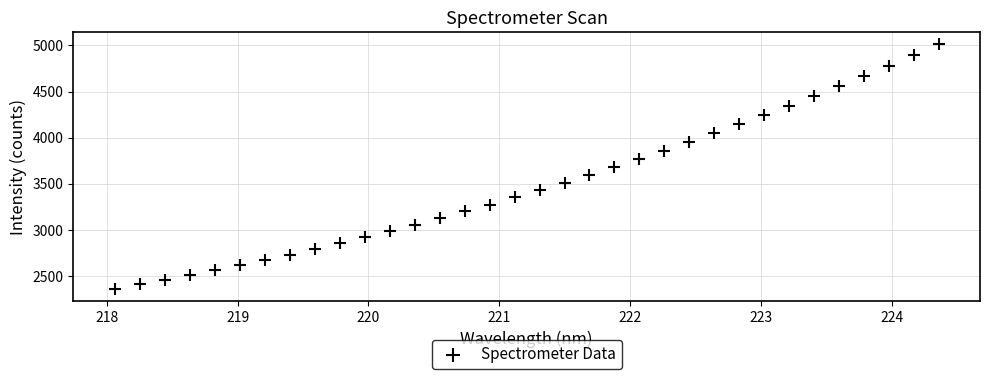

What is the range of Y values (max minus min)?

2650.4